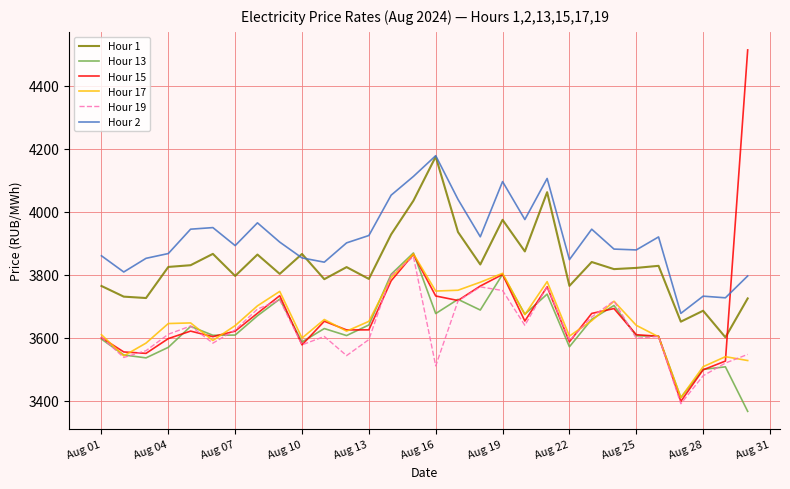

Does the chart have visible grid lines?

Yes